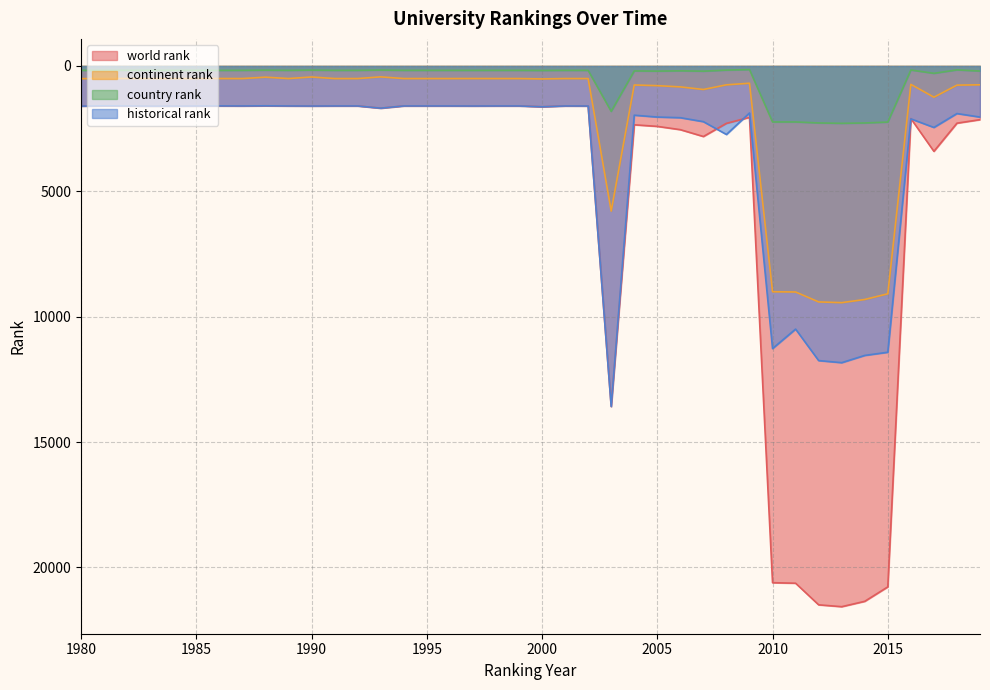

Where is the first local minimum for historical rank?

1981